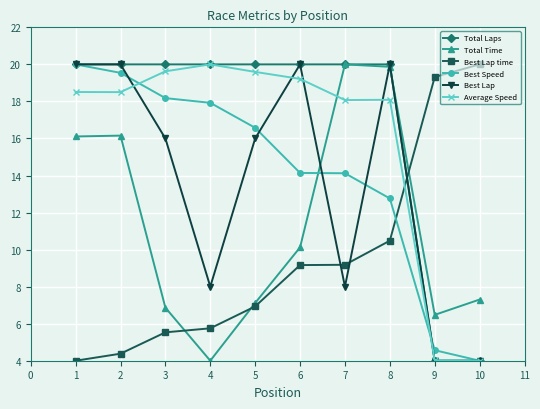

How many lines are shown in the chart?

6